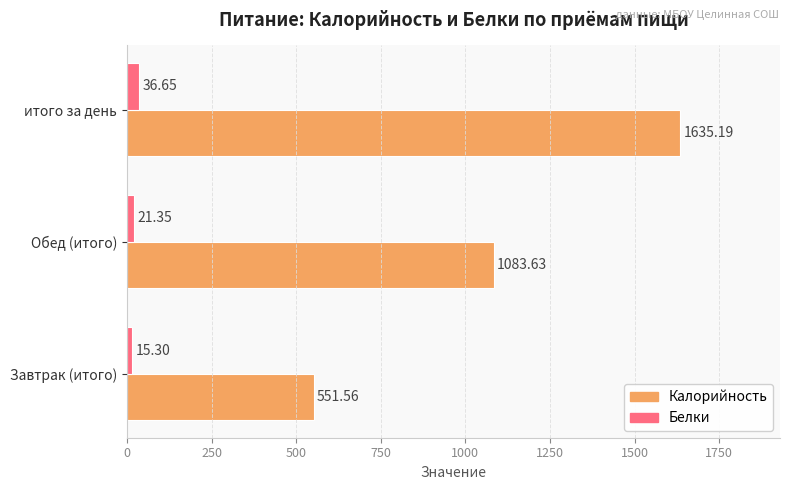

What is the sum of all Калорийность values?

3270.4